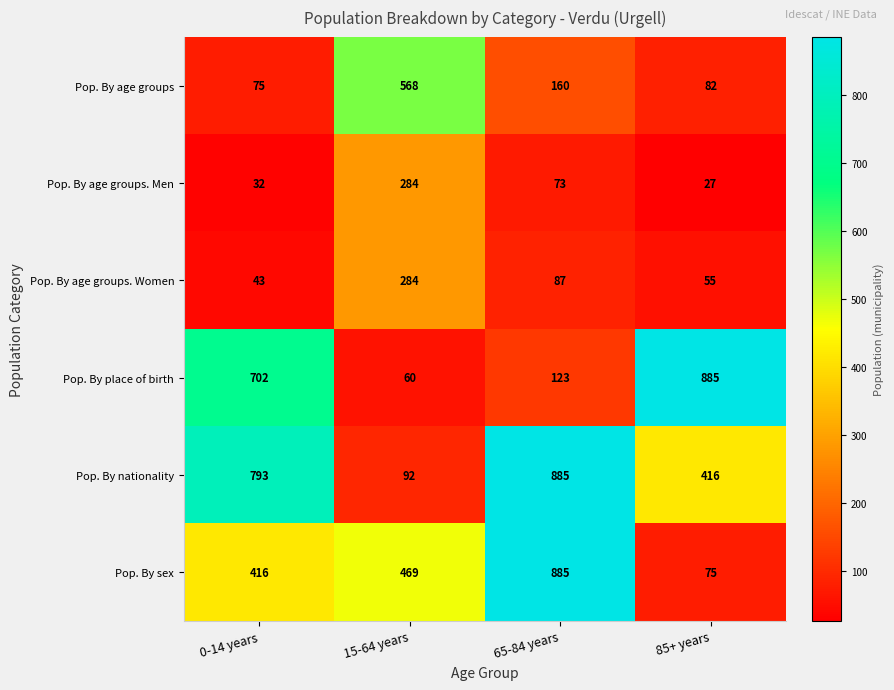

What is the minimum value shown in the chart?

27